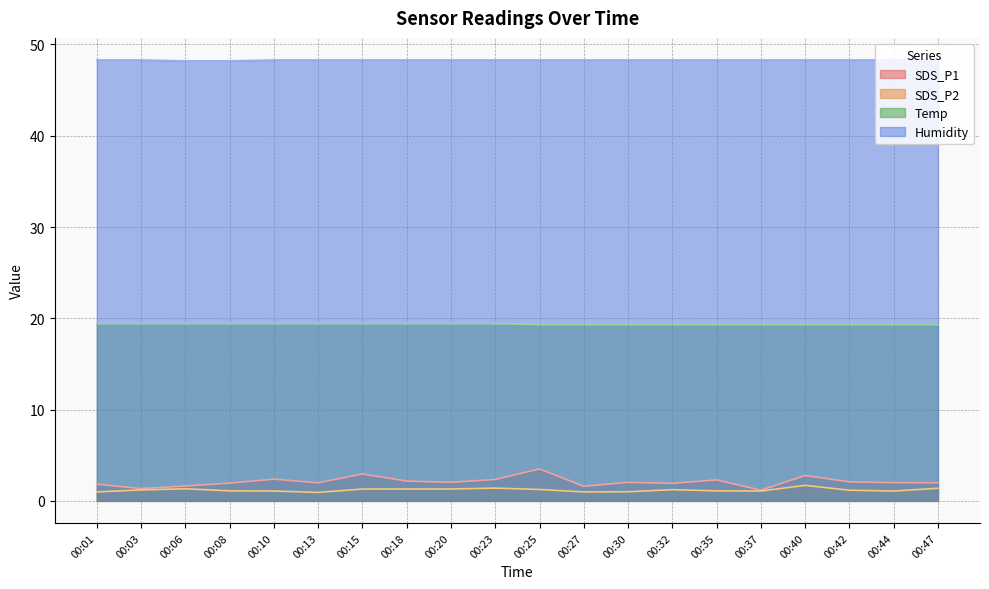

At which category is the sum across all series the highest?

00:25